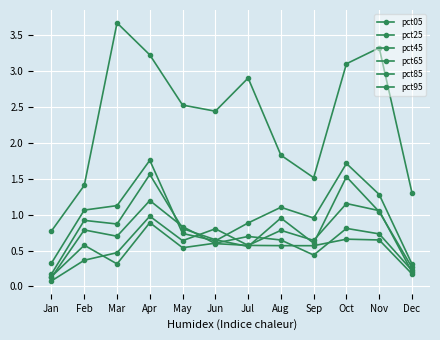

What is the value of the pct45 point at the 12th from the left?

0.3